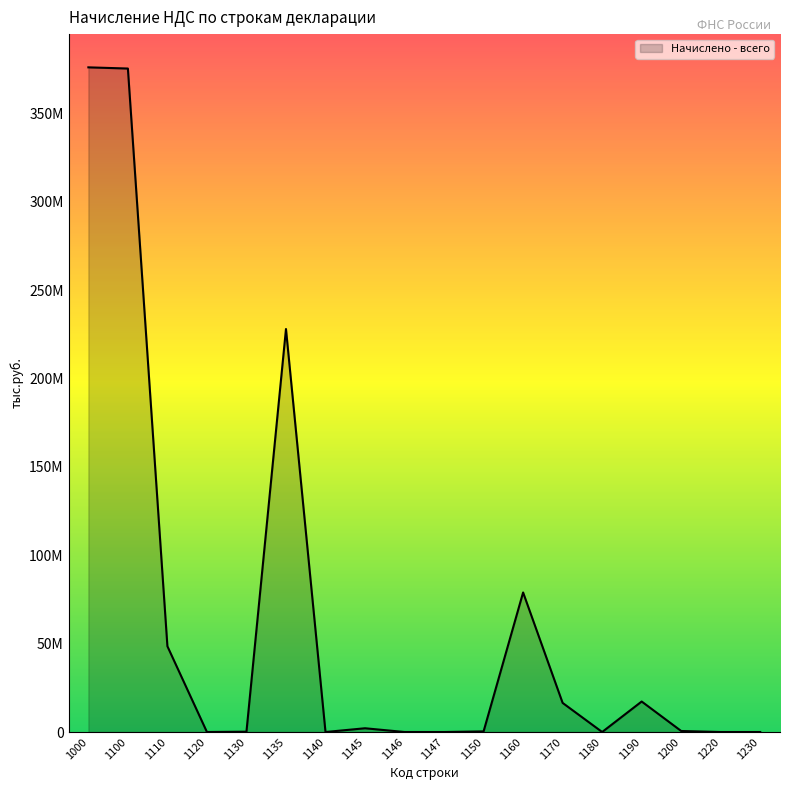

How many interior local valleys (lower than both neighbors) does the data have?

5